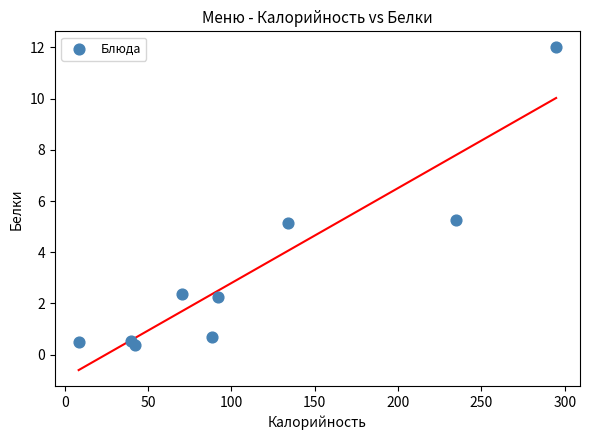

What is the range of X values (max minus min)?

286.4